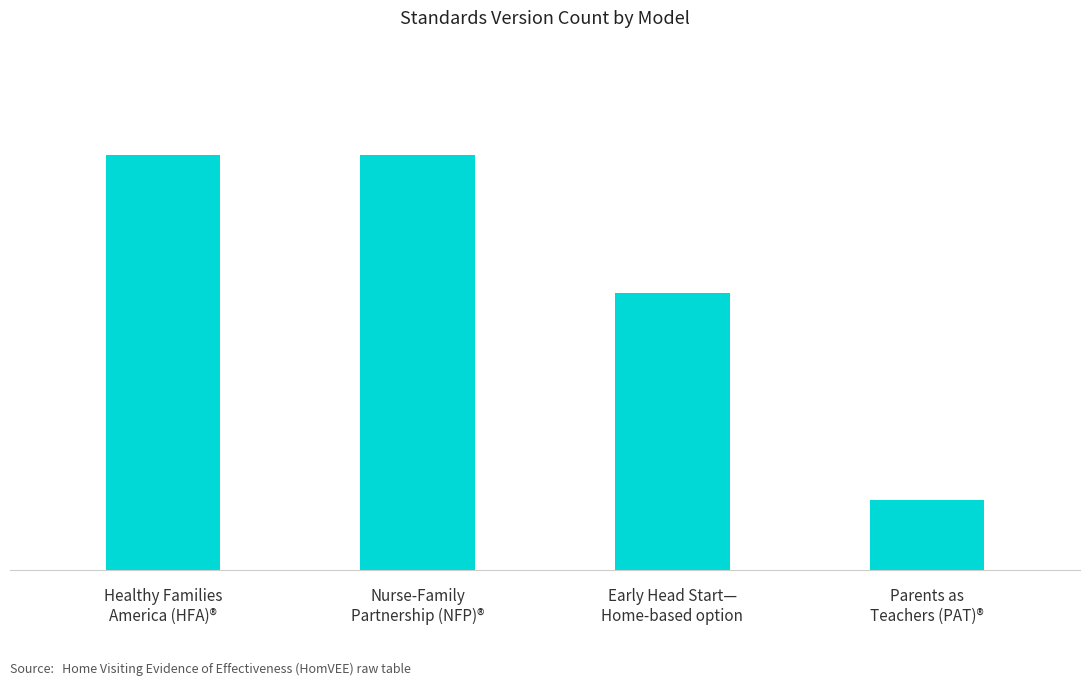

True or false: the data shows 1 at Early Head Start—
Home-based option.

False